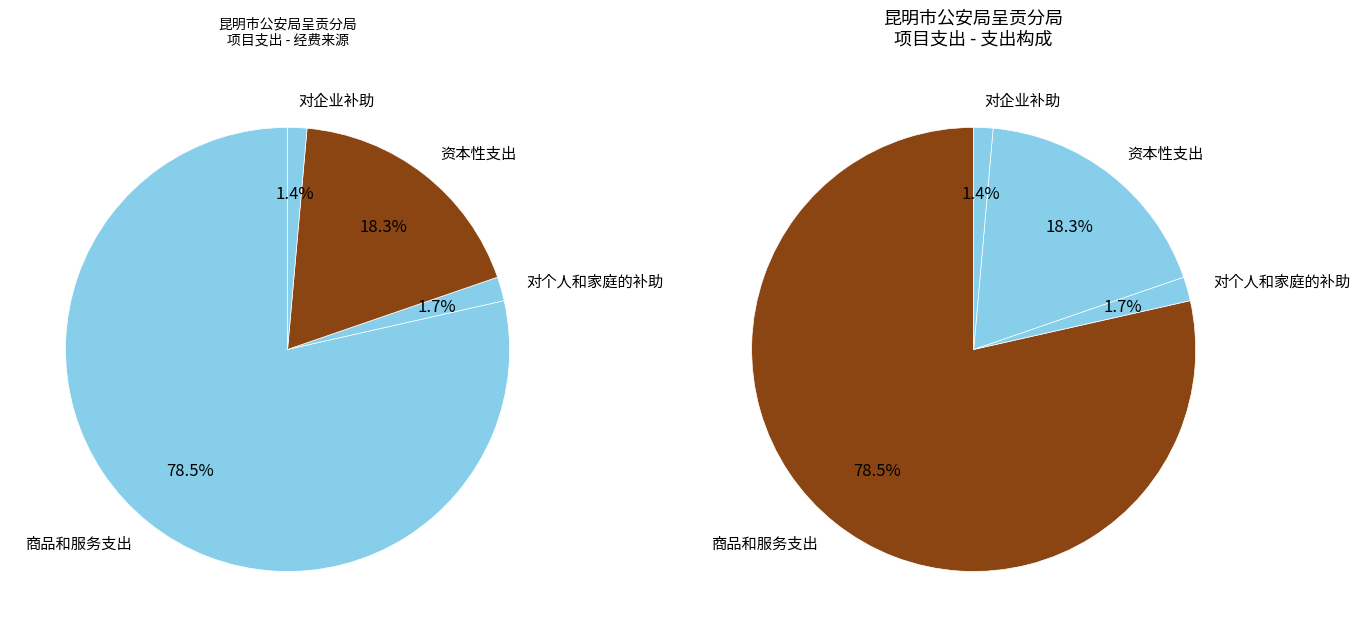

Does 商品和服务支出 represent more than half of the total?

Yes